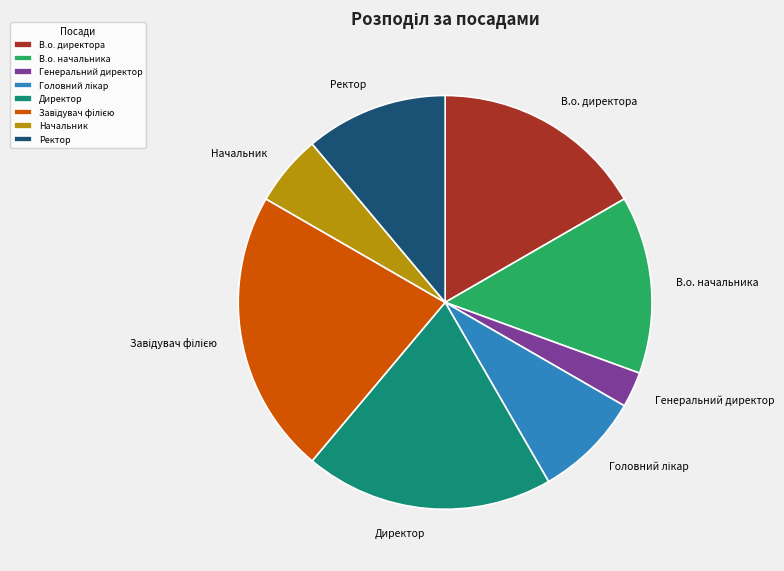

How many slices are in this pie chart?

8